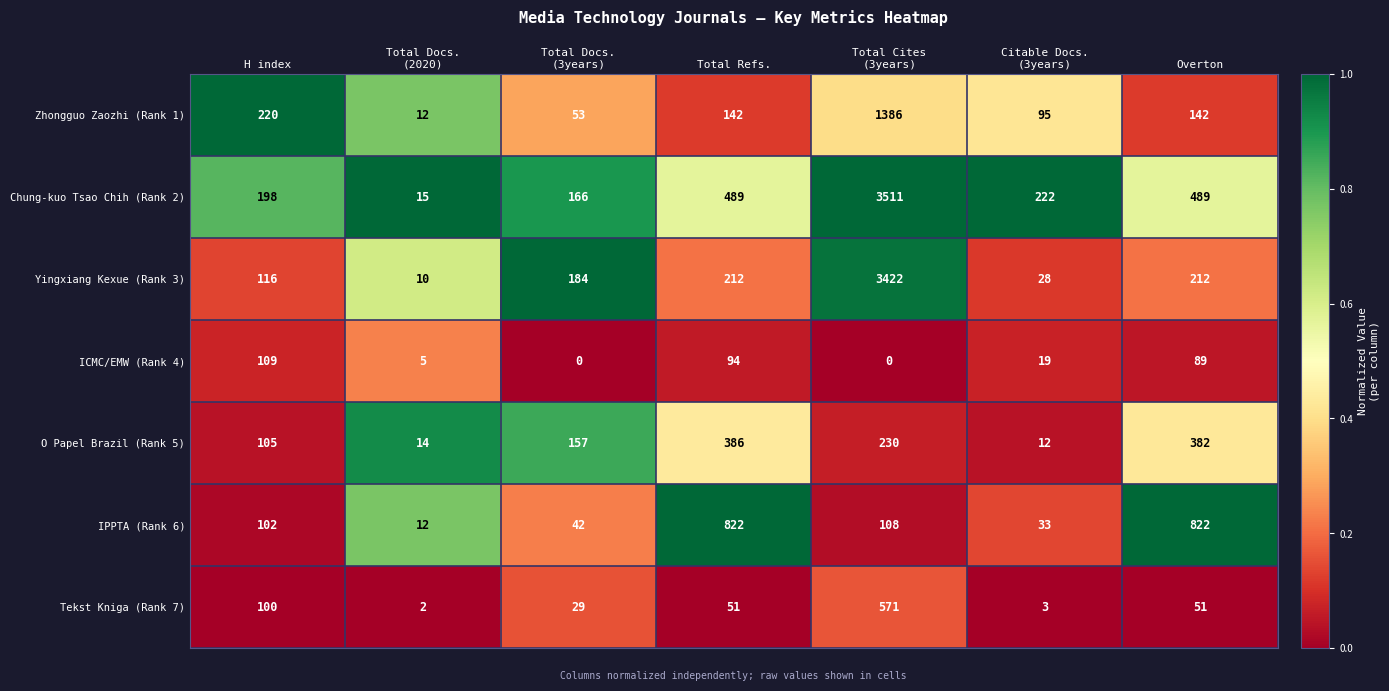

Where is Zhongguo Zaozhi (Rank 1) nearest to the value 699?

H index